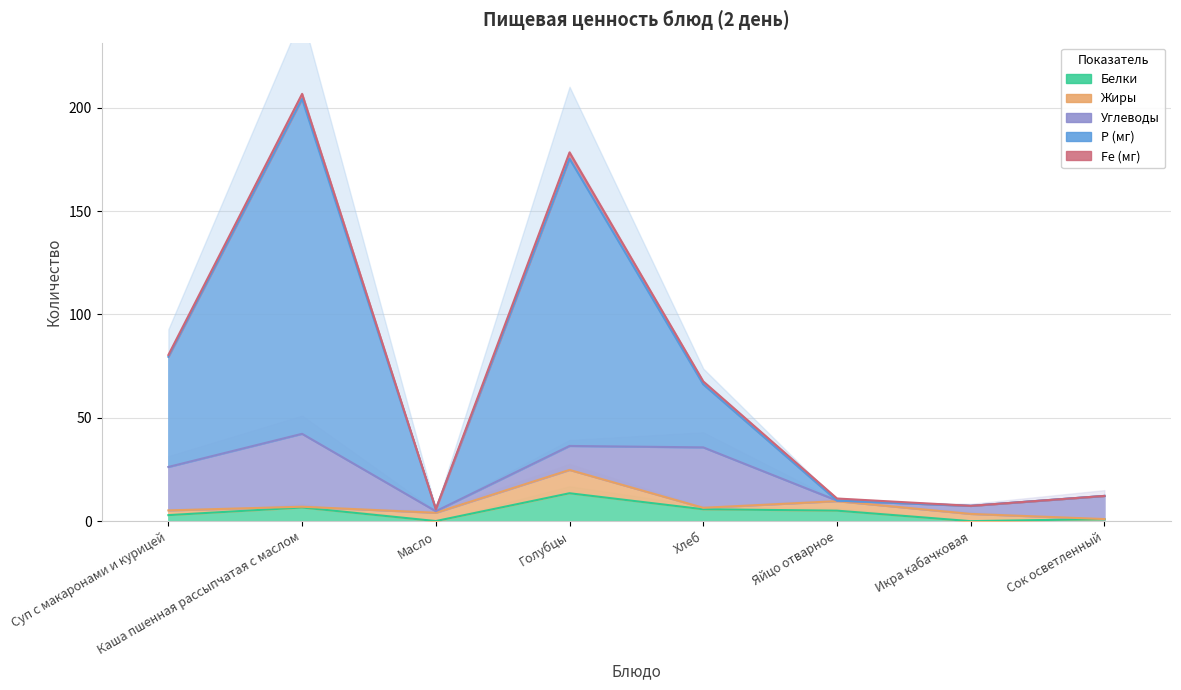

What is the value of the Fe (мг) point at the 5th from the left?

1.4